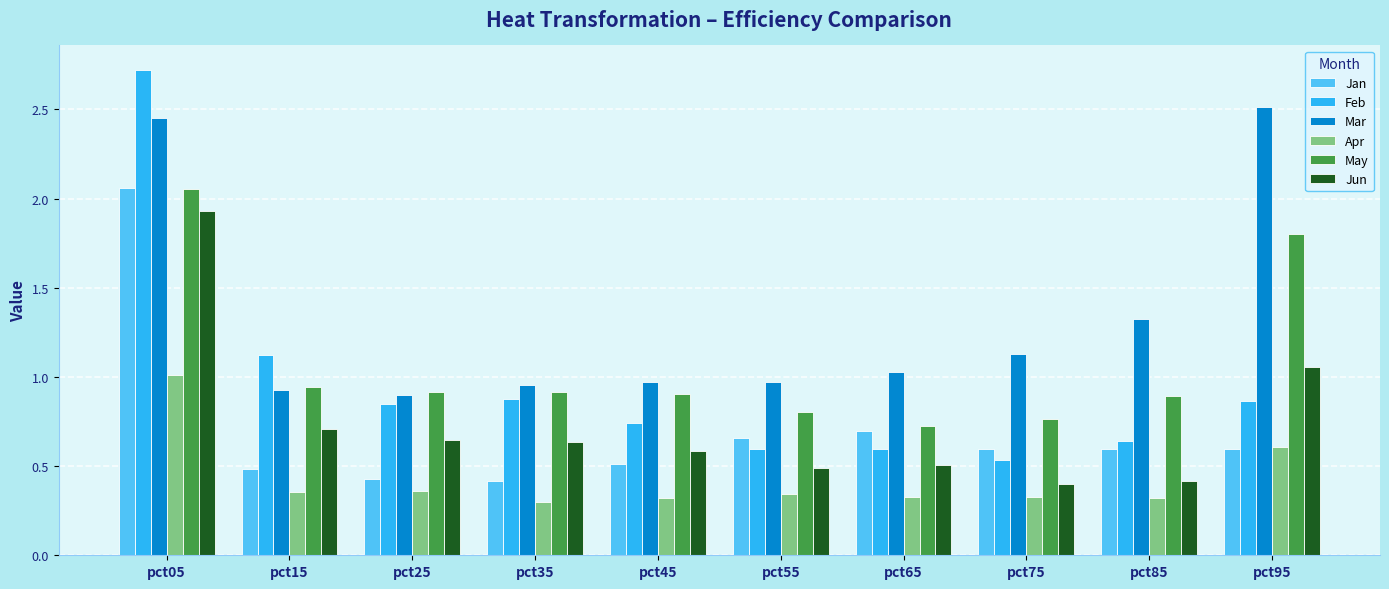

Is the value of Mar at pct75 greater than the value of Apr at pct25?

Yes